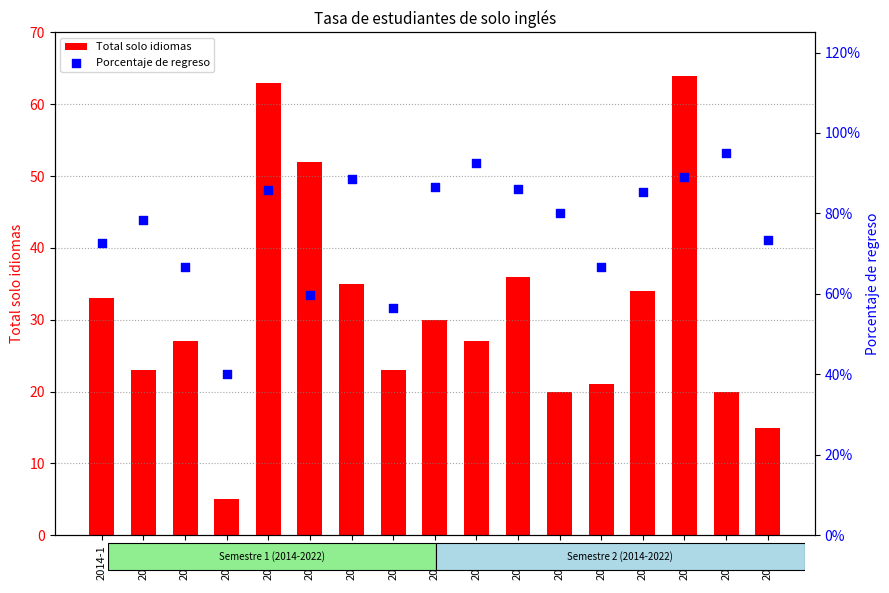

What is the total value across all series at 2021-1?

35.9